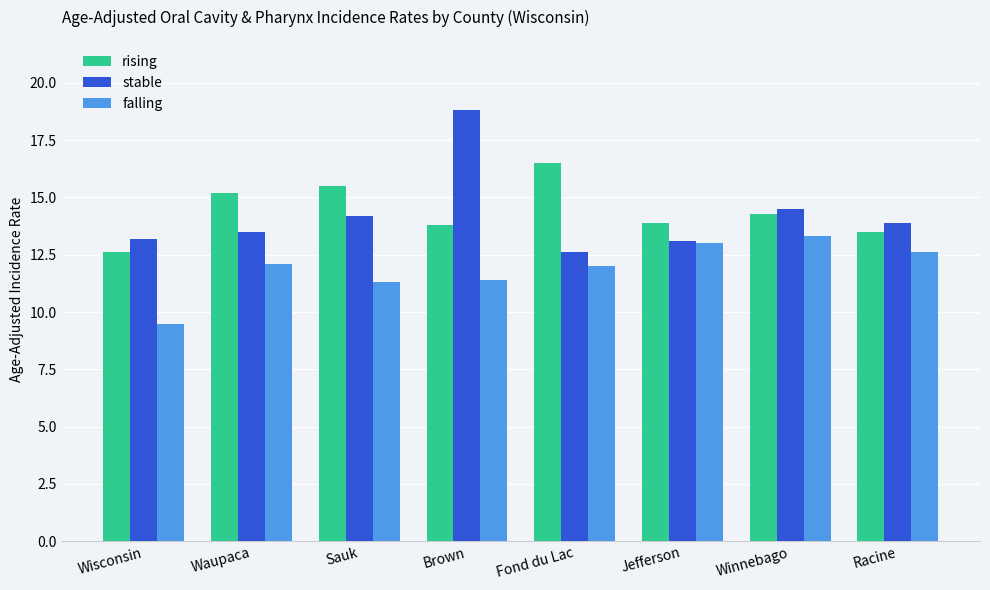

What is the difference between the maximum and minimum values in the falling series?

3.8